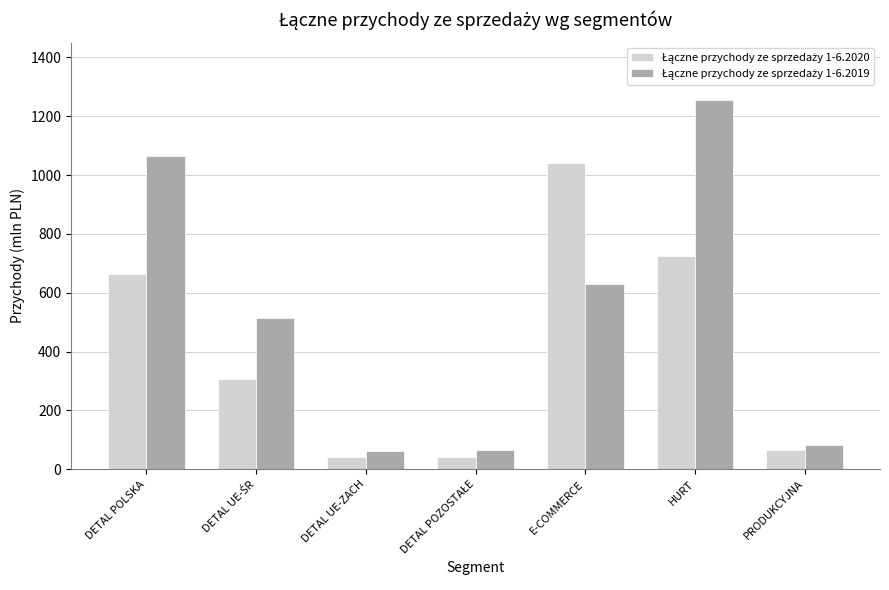

How many bars are there in each group?

2